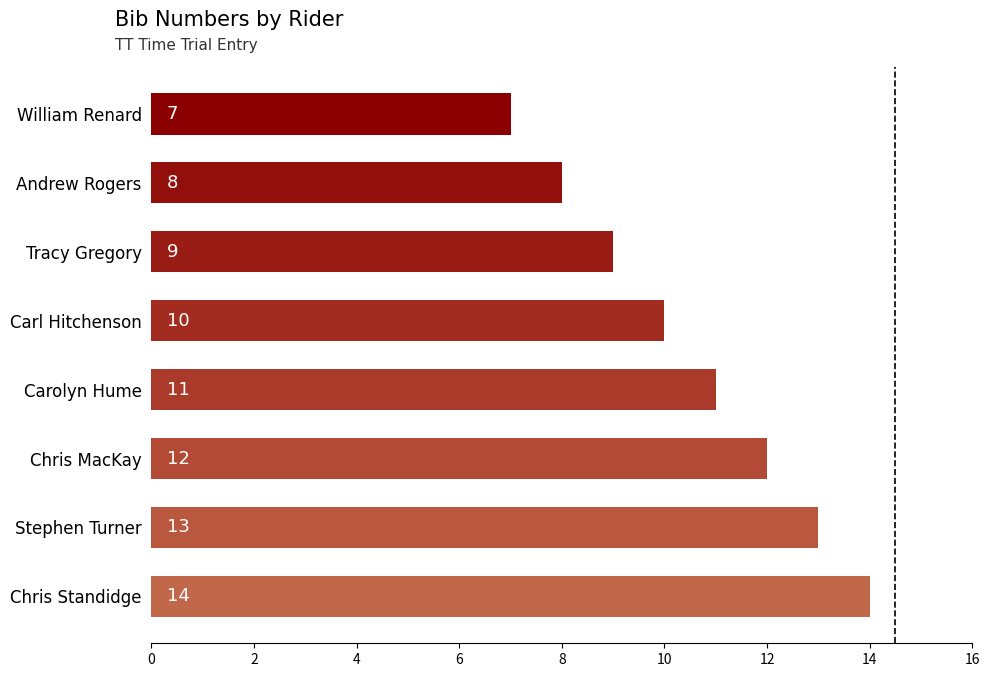

List the labels in order of value, largest first.

Chris Standidge, Stephen Turner, Chris MacKay, Carolyn Hume, Carl Hitchenson, Tracy Gregory, Andrew Rogers, William Renard